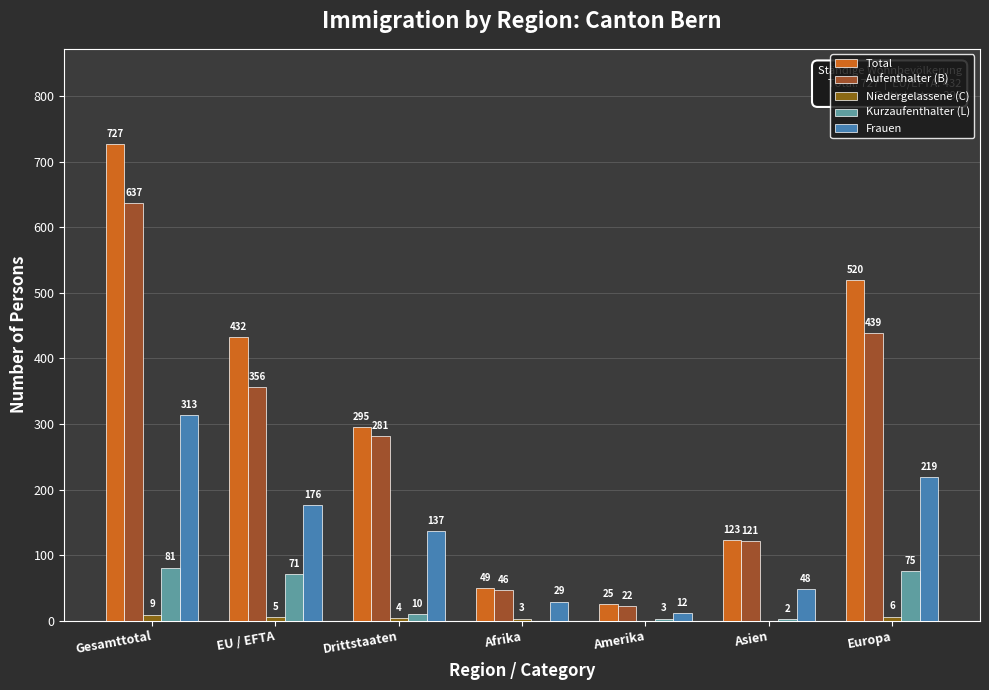

Are the bars horizontal?

No